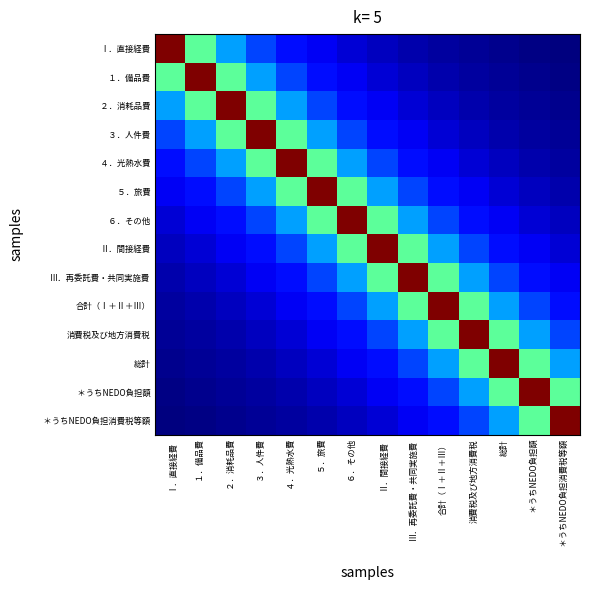

At how many categories does at least one series exceed 0?

14